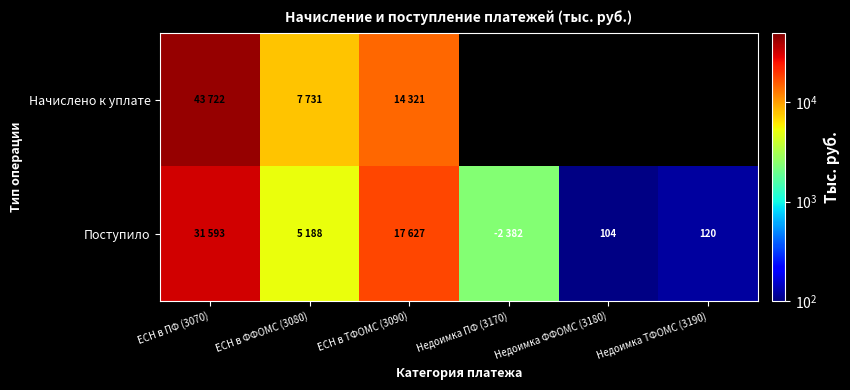

The Поступило series shows 120 at Недоимка ТФОМС (3190). True or false?

True